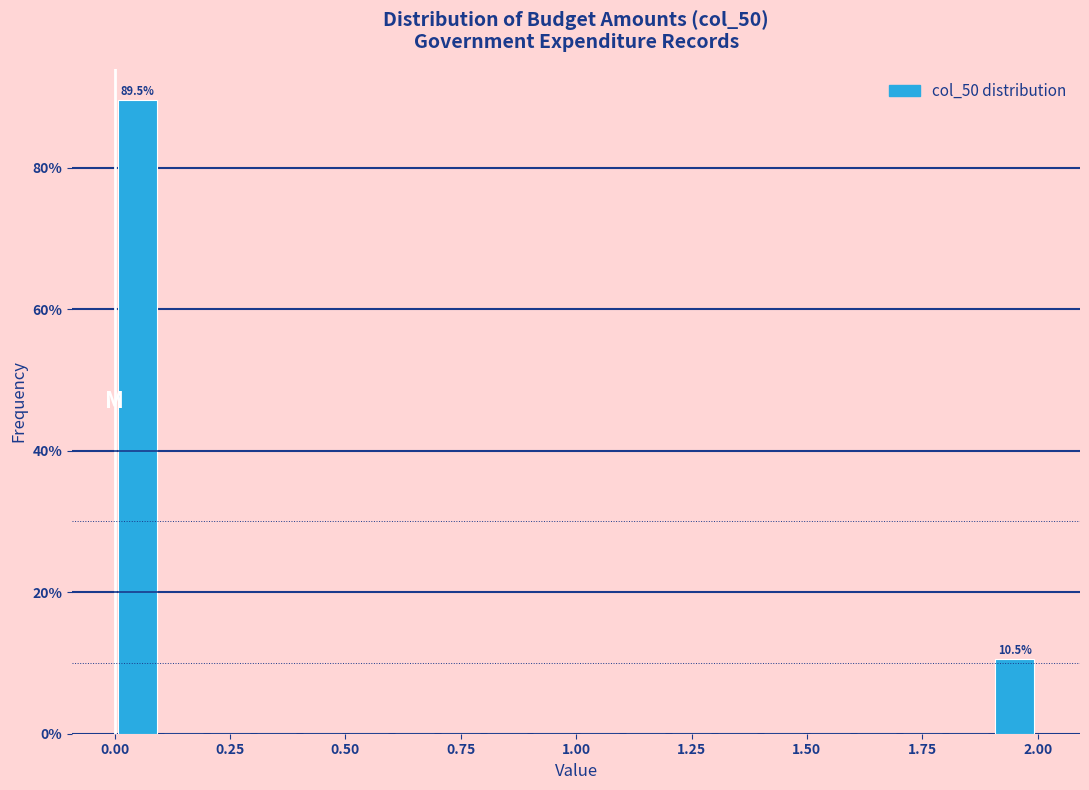

Read against the x-axis, roughly where is the centre of the tallest bar?

0.05